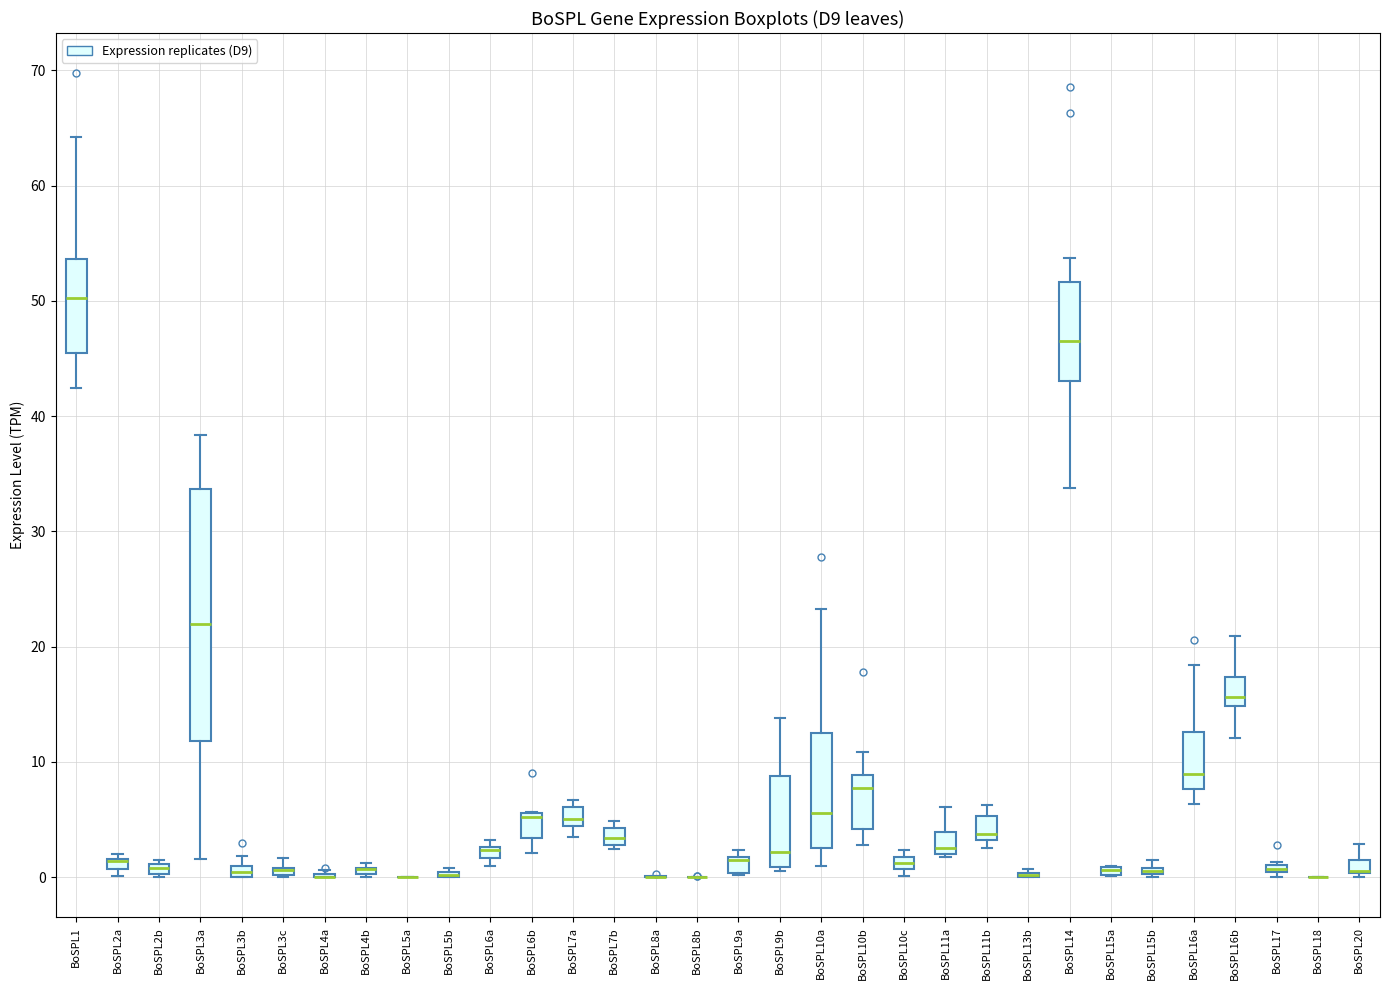

Which box is the tallest, from its lower edge to its upper edge?

BoSPL3a